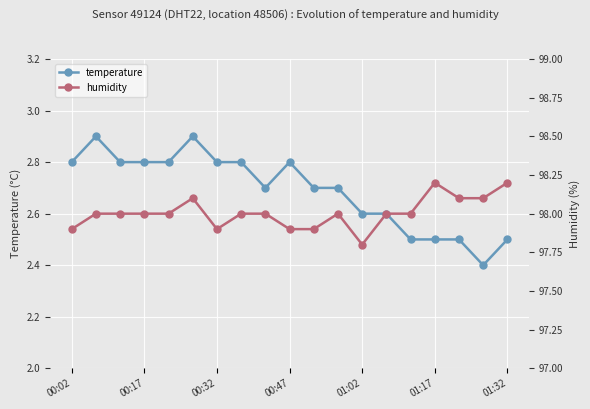

How many interior local valleys does the temperature series have?

2